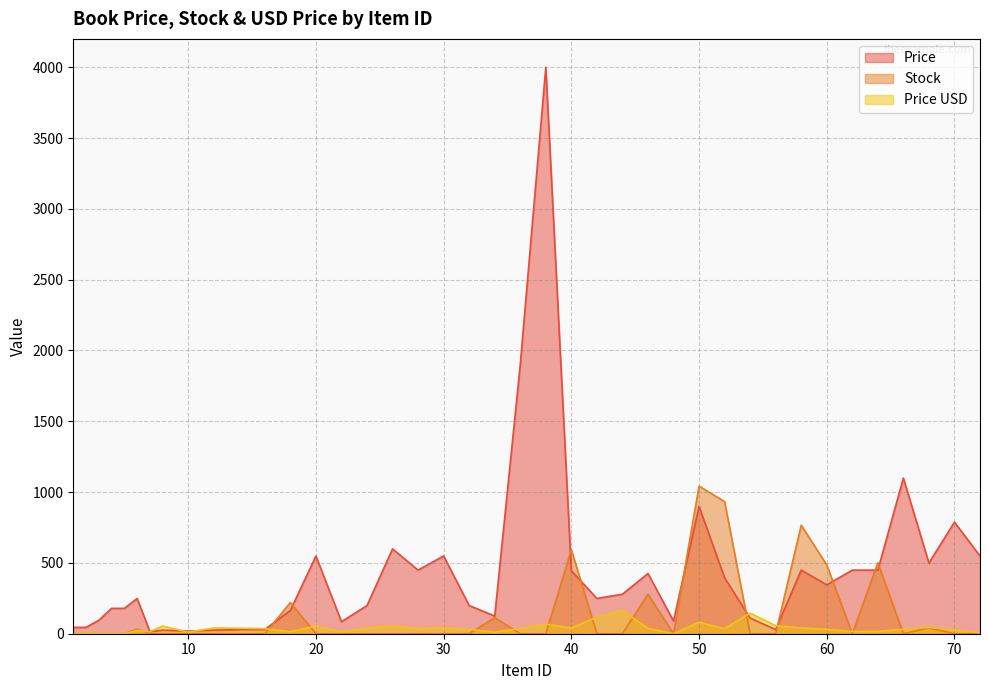

How many lines are shown in the chart?

3